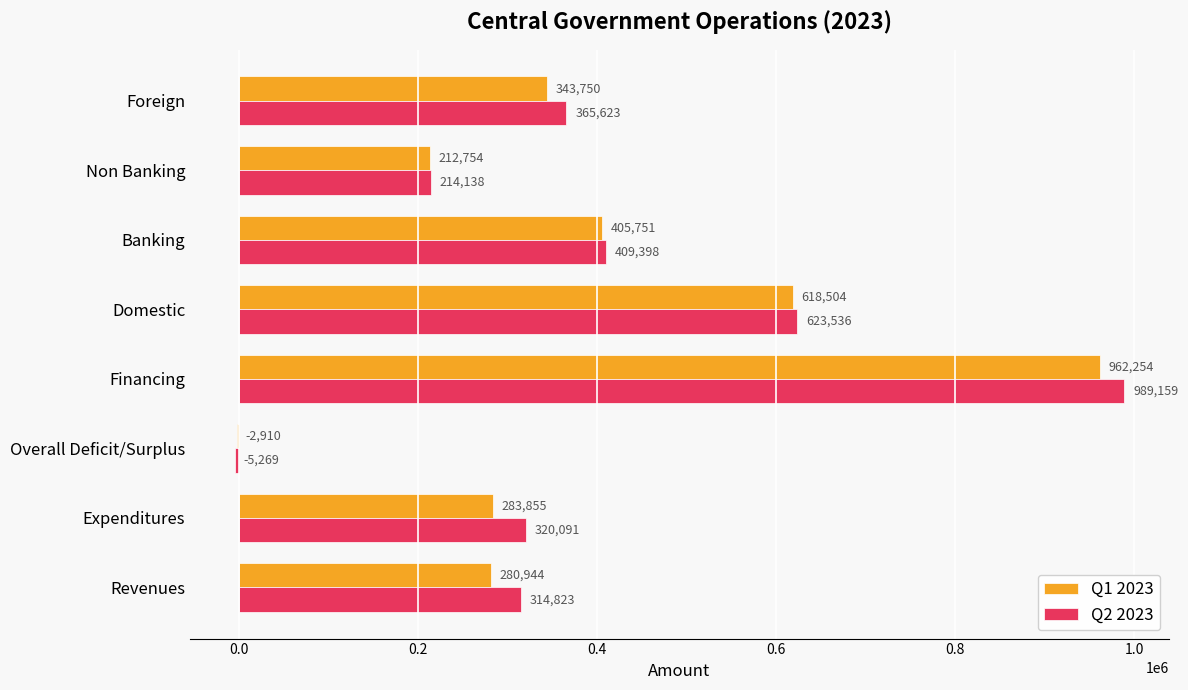

At which label is Q2 2023 closest to 491945?

Banking